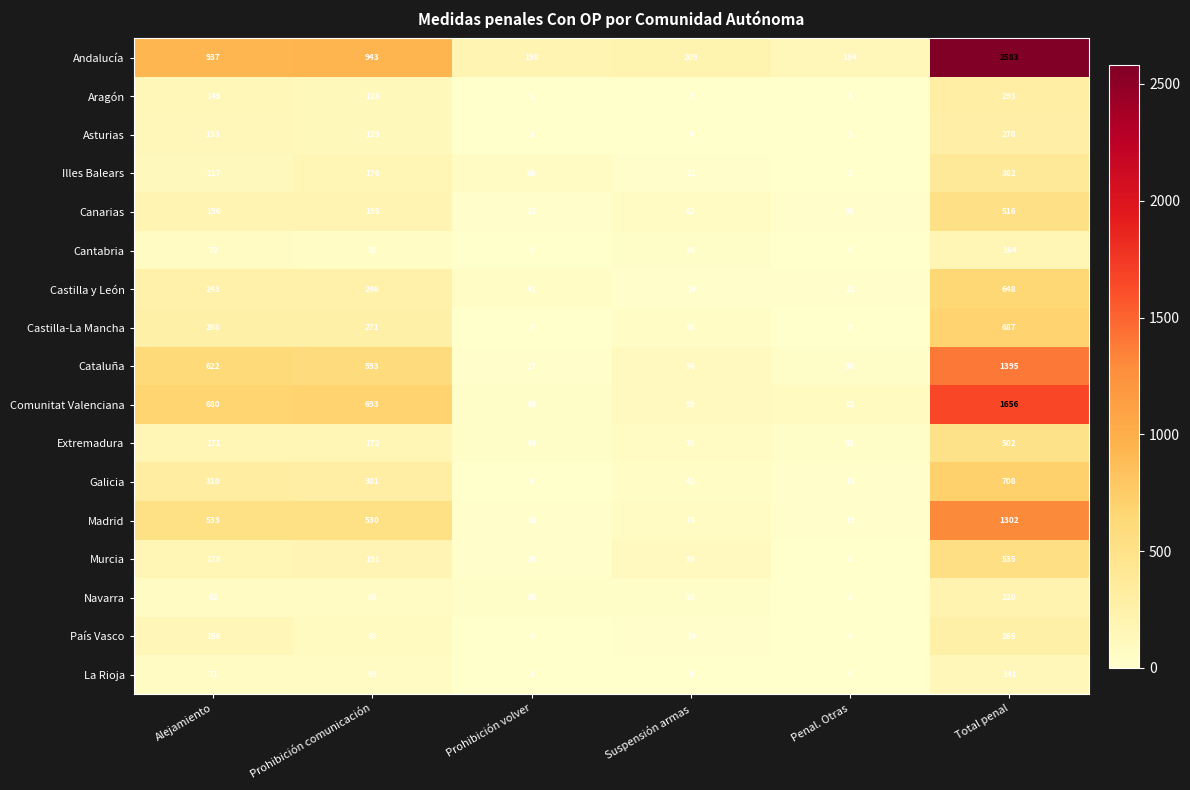

What is the average value of the Cataluña series?

460